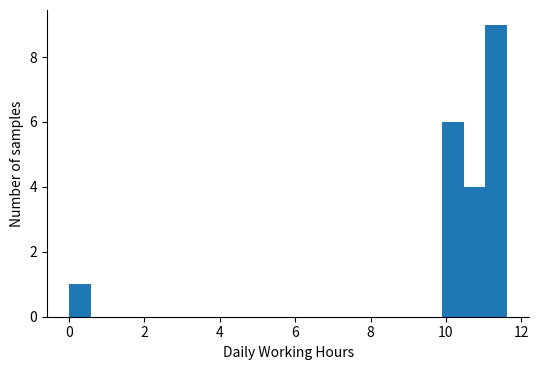

Read against the x-axis, roughly where is the centre of the tallest bar?

11.4